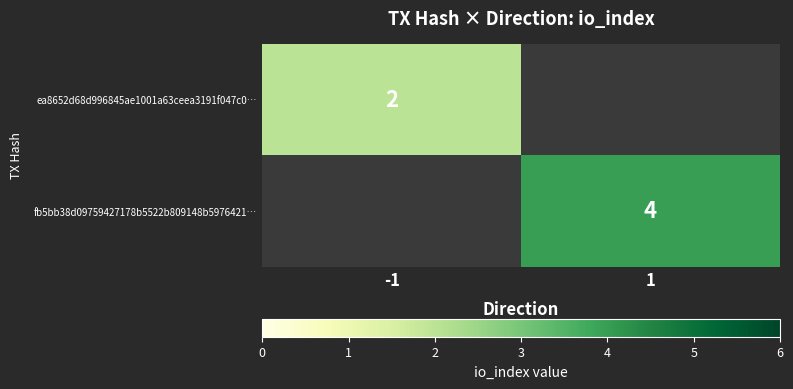

Between -1 and 1, which is larger?

1